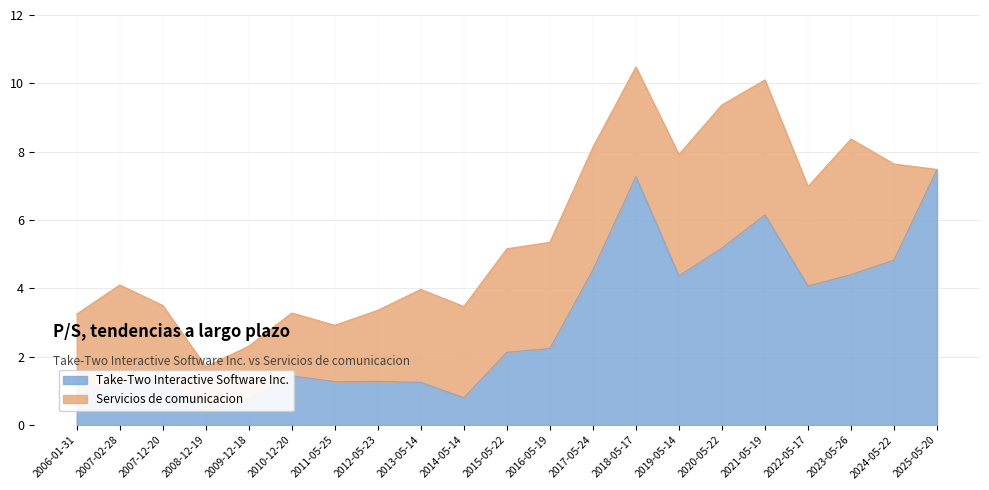

What is the difference between the maximum and minimum values?

7.1